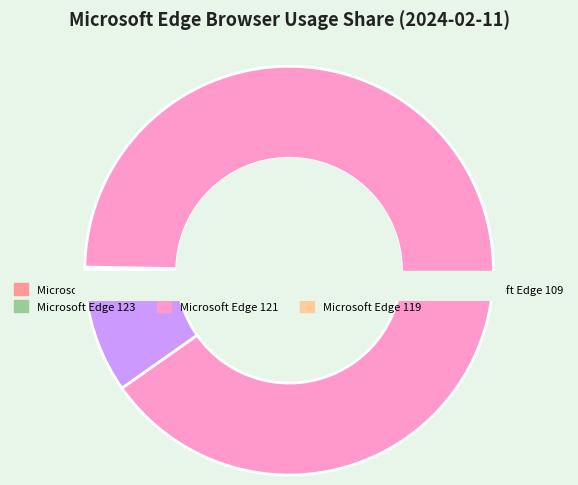

Count the number of slices in the pie.

7